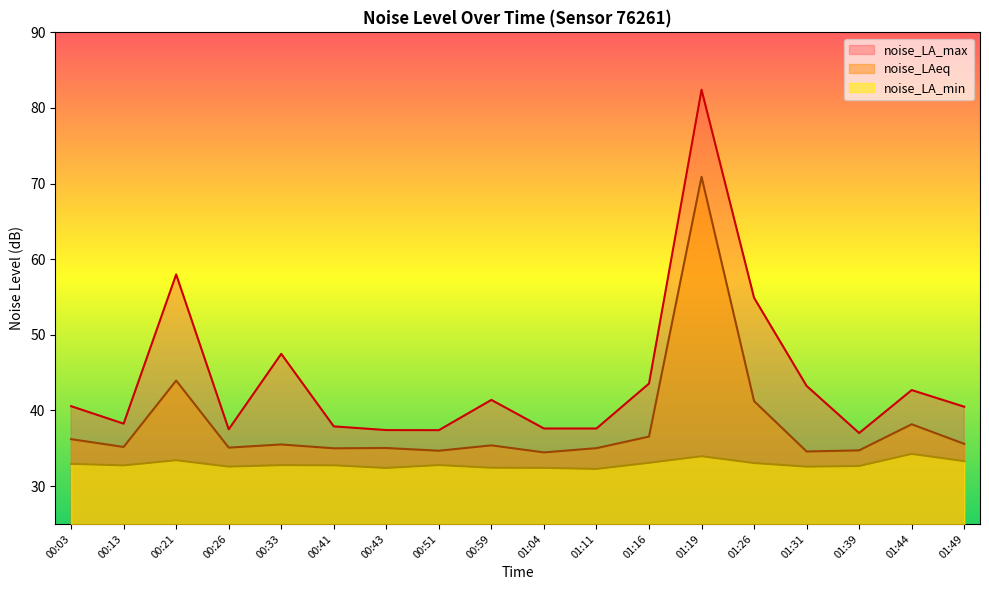

Reading right to left, list all the values displayed in this chart.

noise_LA_max: 40.5	42.7	37.0	43.2	54.9	82.4	43.6	37.6	37.6	41.4	37.4	37.4	37.9	47.5	37.5	58.0	38.3	40.6
noise_LAeq: 35.6	38.2	34.7	34.6	41.2	70.9	36.5	35.0	34.5	35.4	34.7	35.0	35.0	35.5	35.1	44.0	35.2	36.2
noise_LA_min: 33.3	34.3	32.7	32.6	33.0	34.0	33.1	32.3	32.4	32.4	32.8	32.4	32.8	32.8	32.6	33.4	32.7	32.9